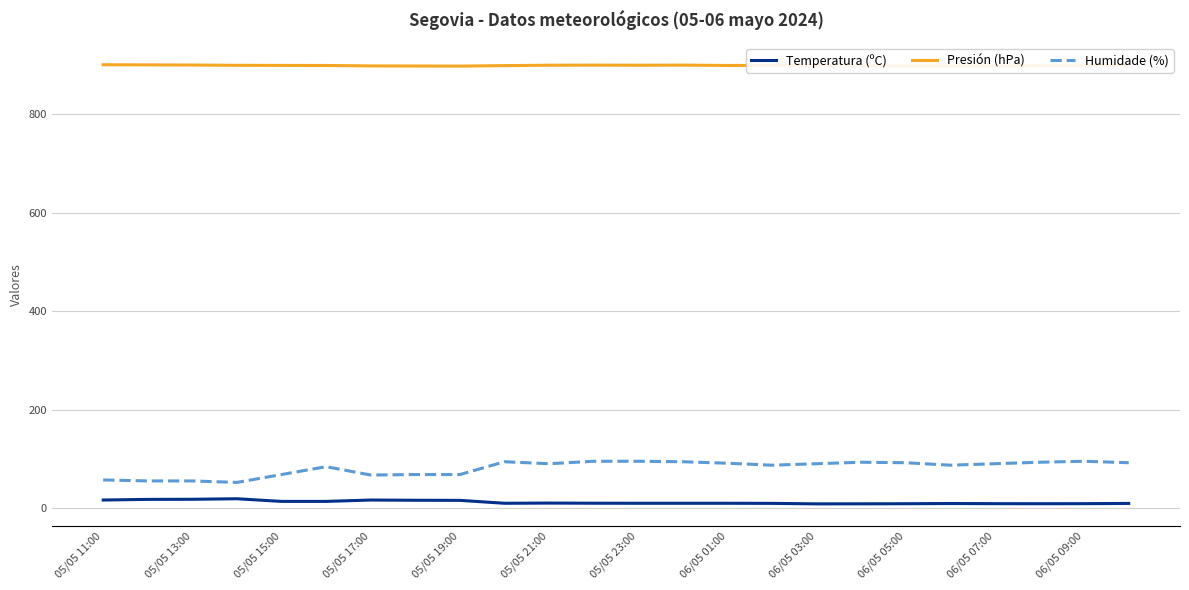

True or false: Temperatura (ºC) and Presión (hPa) cross at least once.

False